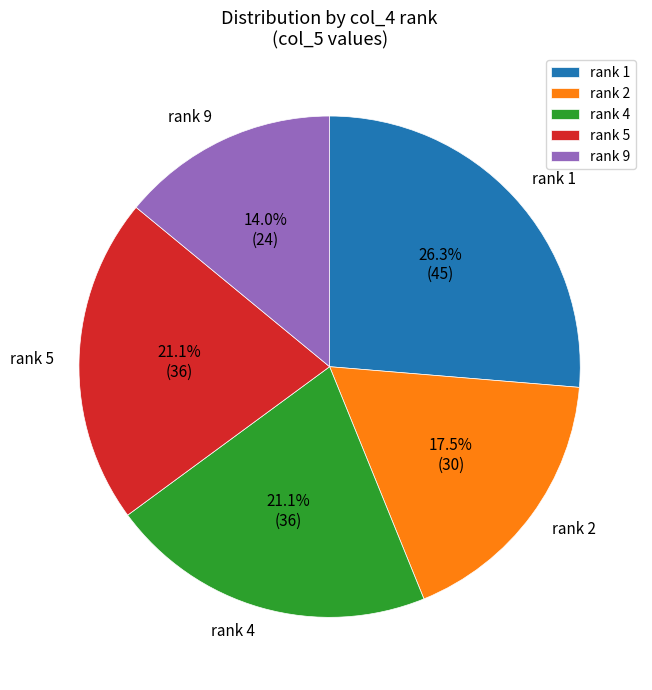

Which slice is the smallest?

rank 9